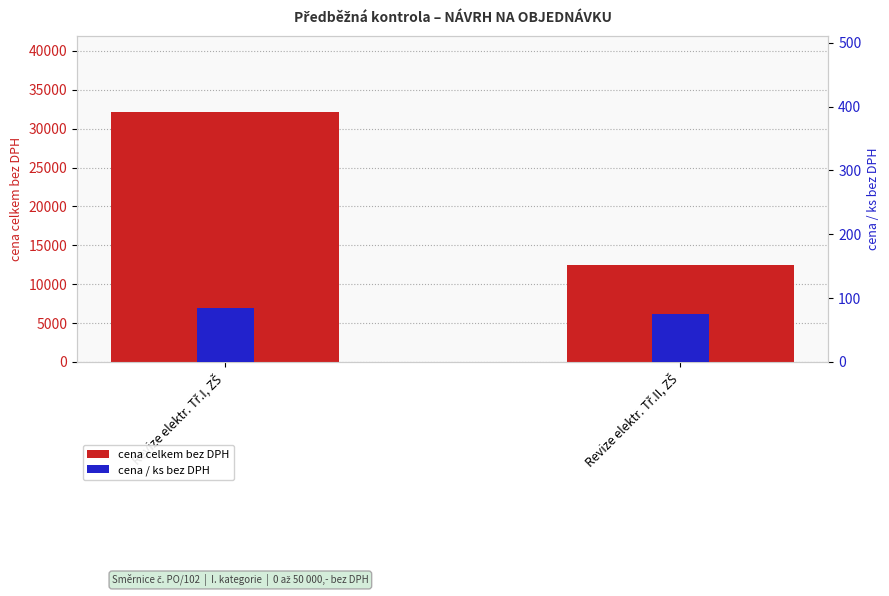

Is it true that cena / ks bez DPH equals 58 at Revize elektr. Tř.I, ZŠ?

False